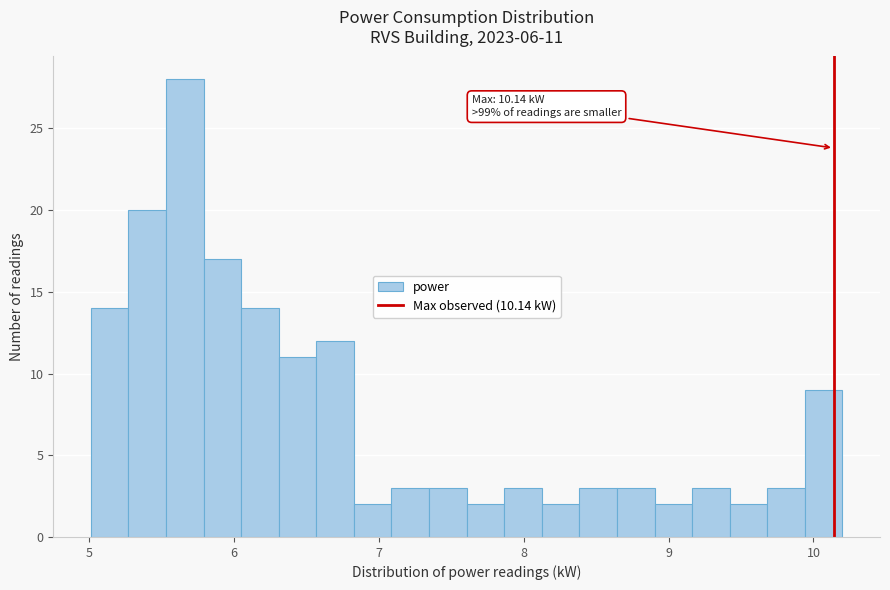

Around what value on the x-axis is the tallest bar? Give the approximate position of its centre, as read against the axis.

5.7